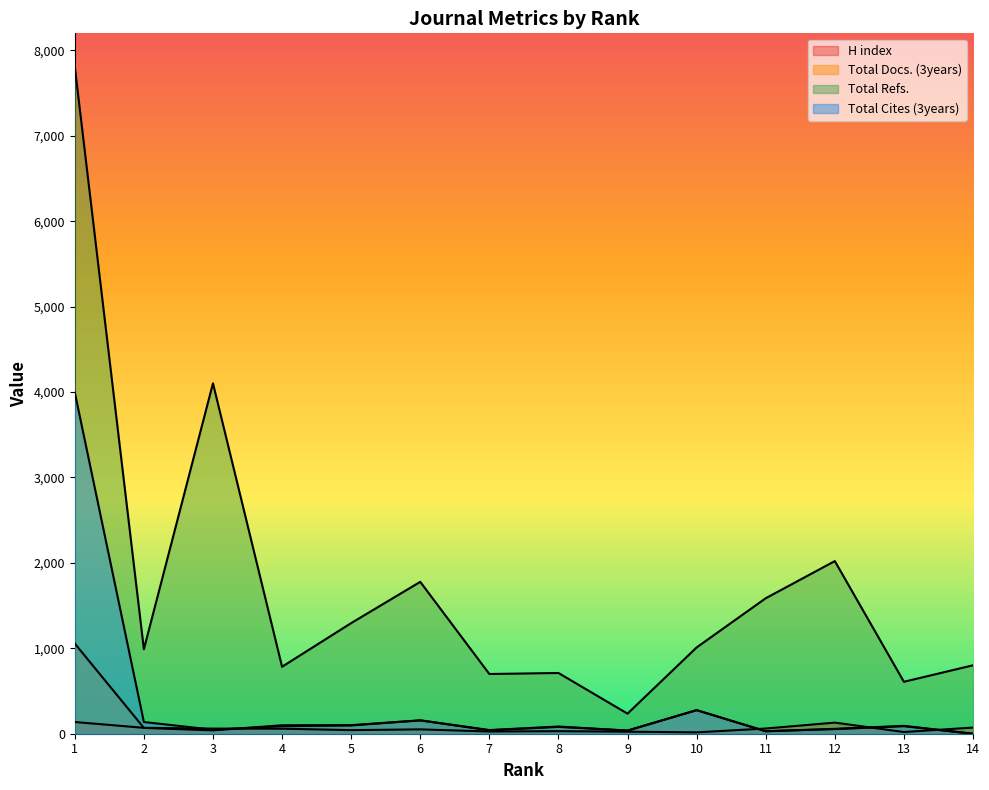

What is the approximate value of H index at 3?

60